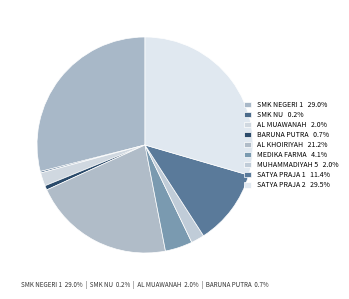

How many segments does this pie chart have?

9